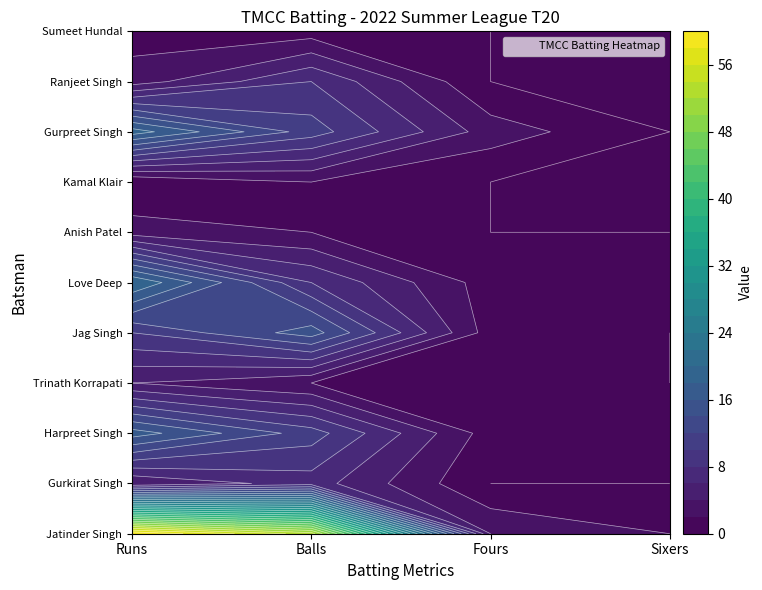

Reading left to right, transcribe all the data shown in this chart.

Jatinder Singh: Runs=60	Balls=53	Fours=4	Sixers=2
Gurkirat Singh: Runs=4	Balls=7	Fours=0	Sixers=0
Harpreet Singh: Runs=17	Balls=11	Fours=1	Sixers=1
Trinath Korrapati: Runs=4	Balls=2	Fours=1	Sixers=0
Jag Singh: Runs=10	Balls=15	Fours=1	Sixers=0
Love Deep: Runs=20	Balls=8	Fours=1	Sixers=2
Anish Patel: Runs=3	Balls=2	Fours=0	Sixers=0
Kamal Klair: Runs=0	Balls=2	Fours=0	Sixers=0
Gurpreet Singh: Runs=19	Balls=11	Fours=3	Sixers=0
Ranjeet Singh: Runs=3	Balls=8	Fours=0	Sixers=0
Sumeet Hundal: Runs=1	Balls=1	Fours=0	Sixers=0